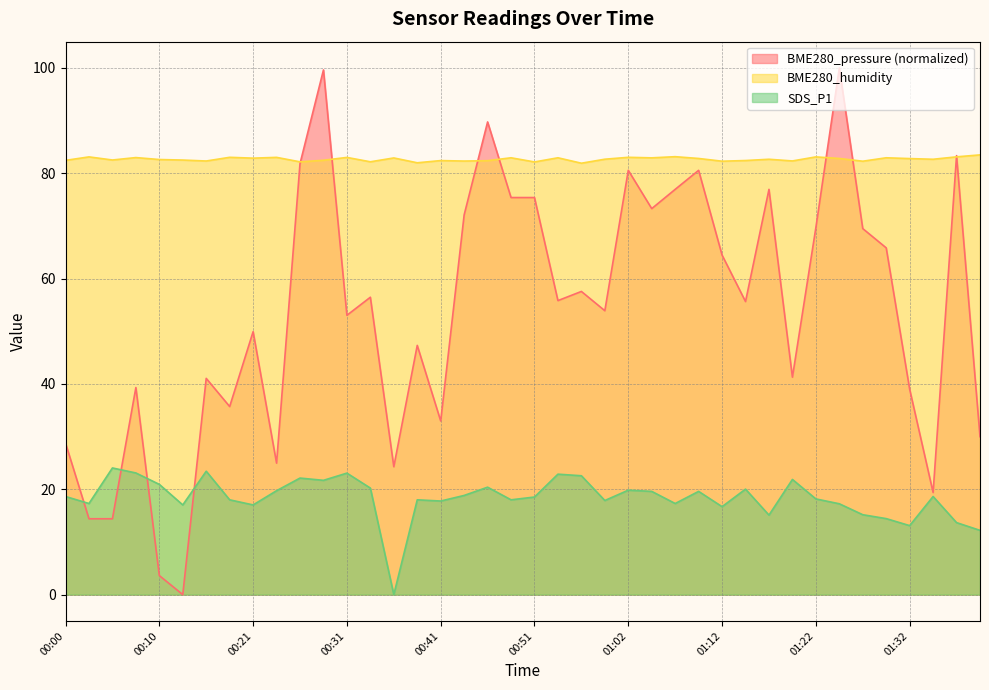

Which series changed the most between 00:18 and 01:07?

BME280_pressure